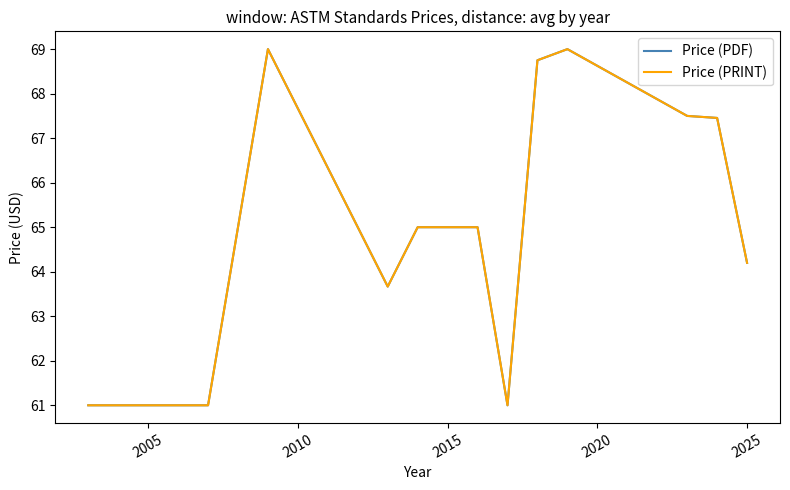

Reading left to right, extract all data points from this chart.

Price (PDF): 61.0	61.0	69.0	65.0	63.7	65.0	65.0	61.0	68.8	69.0	67.5	67.5	64.2
Price (PRINT): 61.0	61.0	69.0	65.0	63.7	65.0	65.0	61.0	68.8	69.0	67.5	67.5	64.2